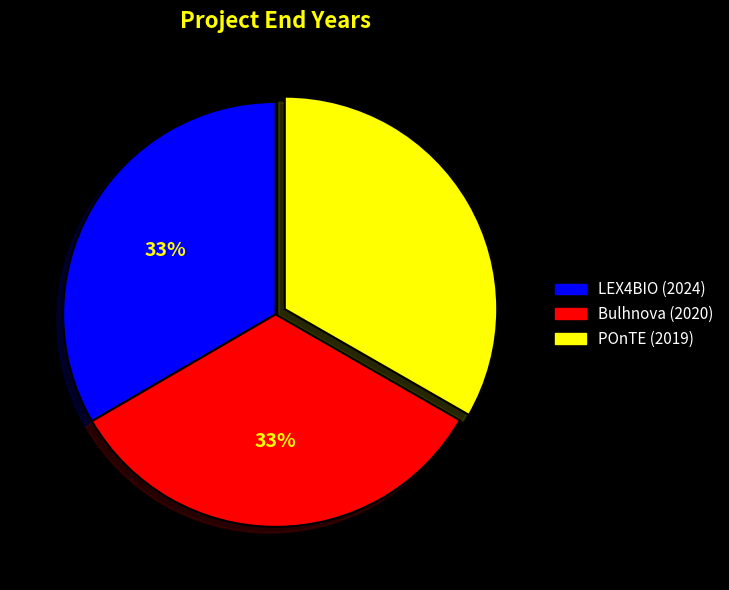

Is there any slice that represents more than half of the pie?

No